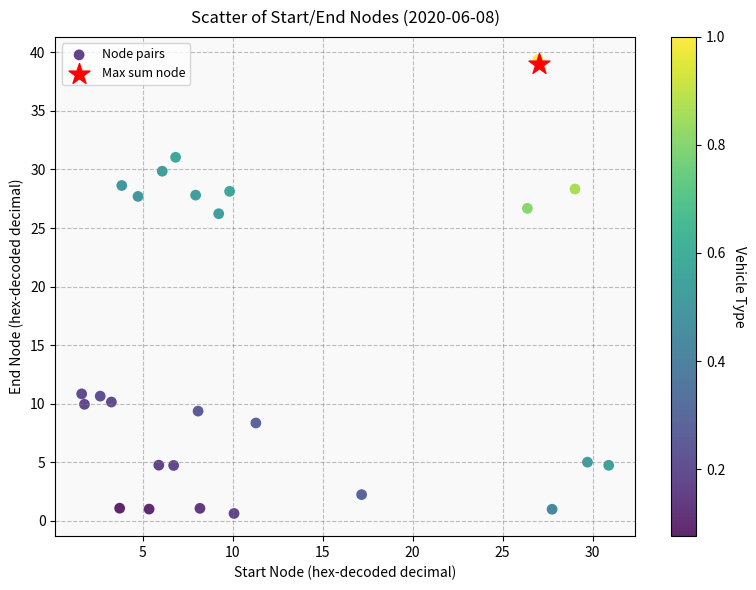

What are all the series names shown in the legend?

Node pairs, Max sum node